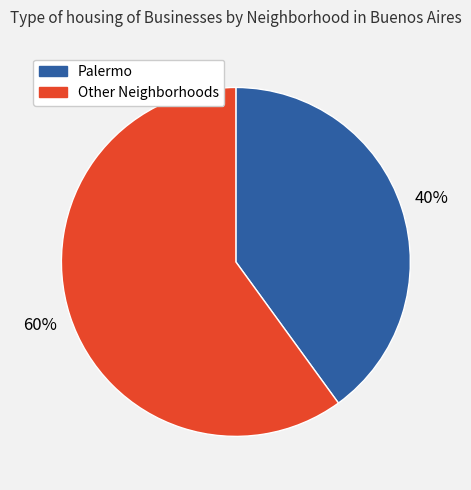

To the nearest percent, what is the average slice percentage?

50%